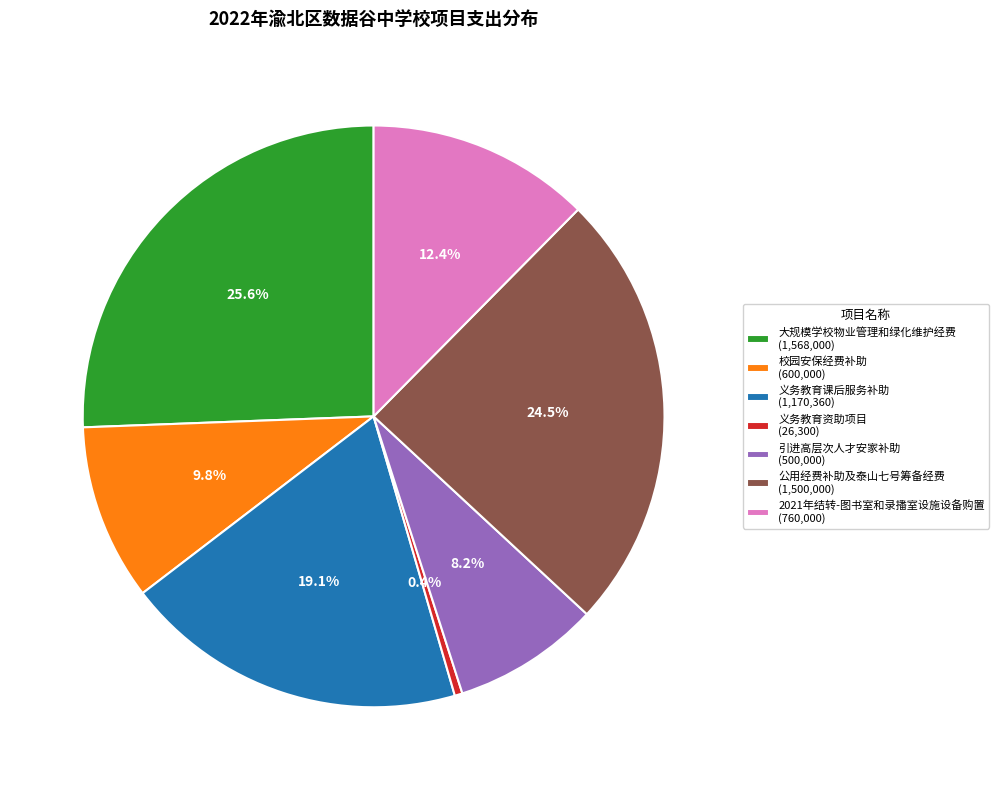

Combined, do 大规模学校物业管理和绿化维护经费 and 校园安保经费补助 account for over 50%?

No